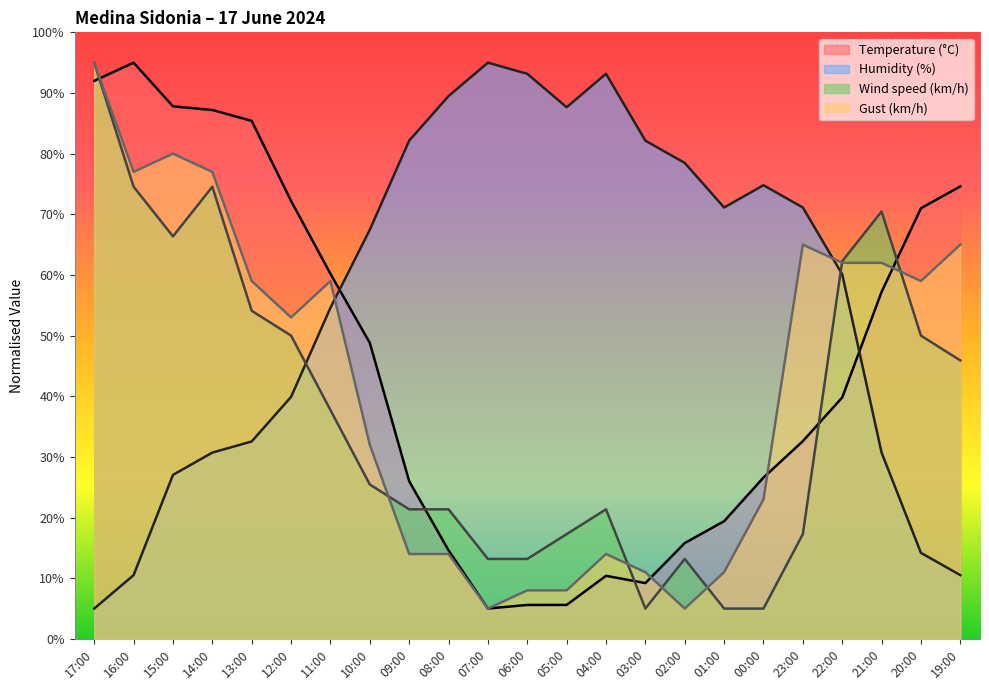

What is the greatest value displayed?

95.0